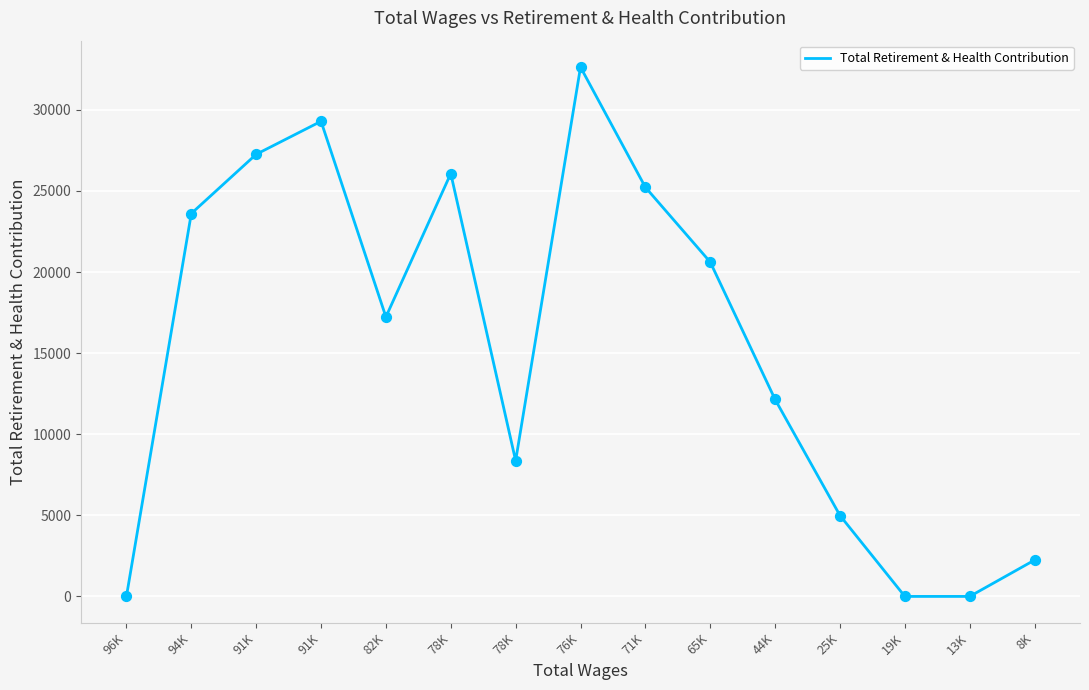

Between 76K and 71K, which is larger?

76K